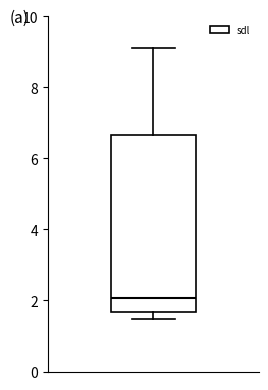

Transcribe this box plot: give where the median line is, the range the box spans, and where the two whiskers end, as read against the y-axis. The values are not printed on the chart, so give them approximately, as read against the axis.

median 2.0, box 1.6 to 6.6, whiskers 1.4 to 9.2